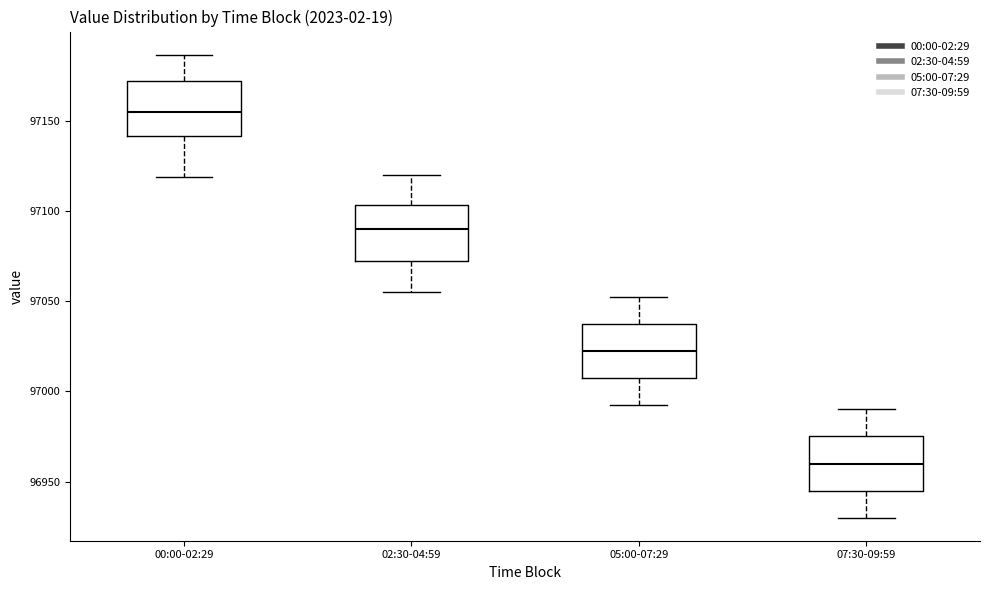

Which box's median line is the highest?

00:00-02:29